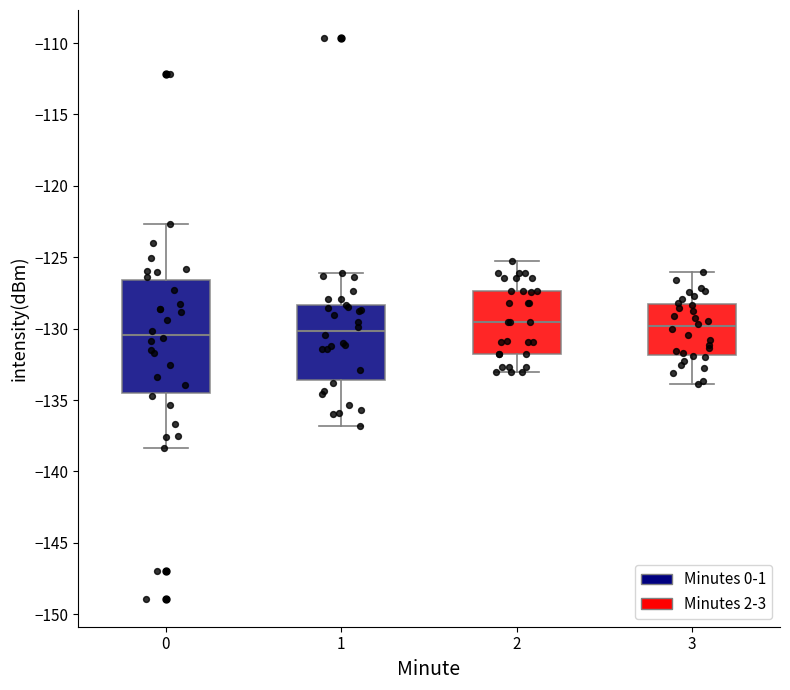

Comparing the boxes themselves (not the whiskers), which one is the tallest?

0